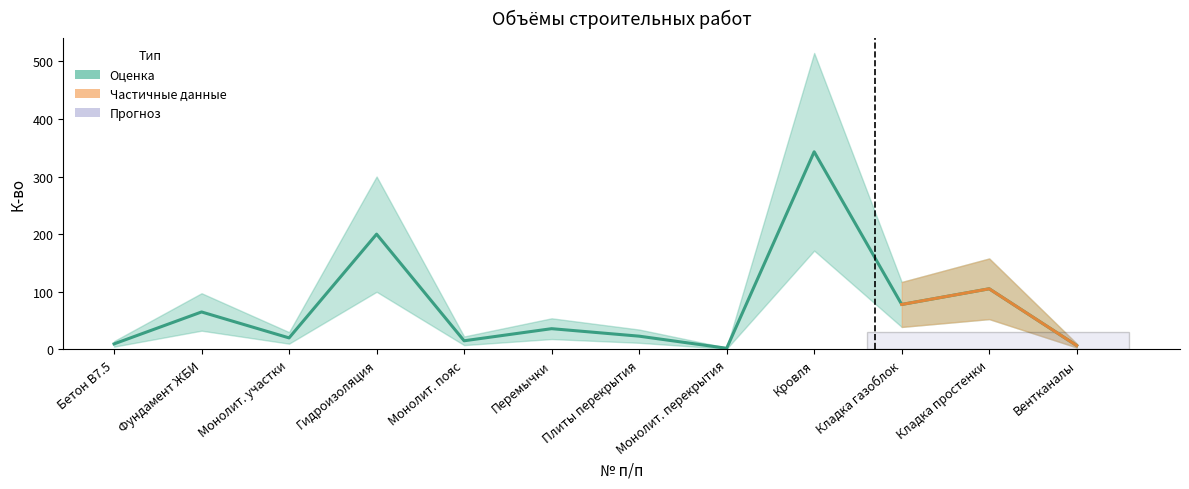

How many data points in lower are less than 18?

6